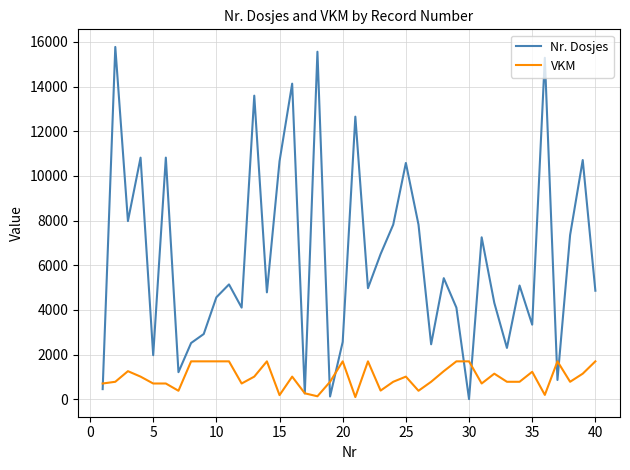

Which series has the largest total across all categories?

Nr. Dosjes